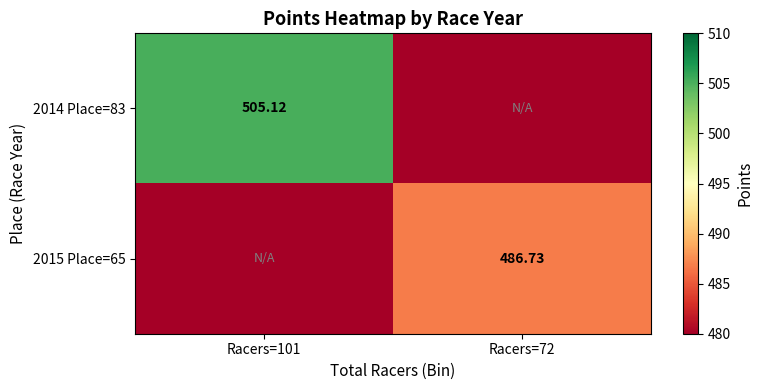

Is the value of 2014 Place=83 at Racers=101 greater than the value of 2015 Place=65 at Racers=72?

Yes